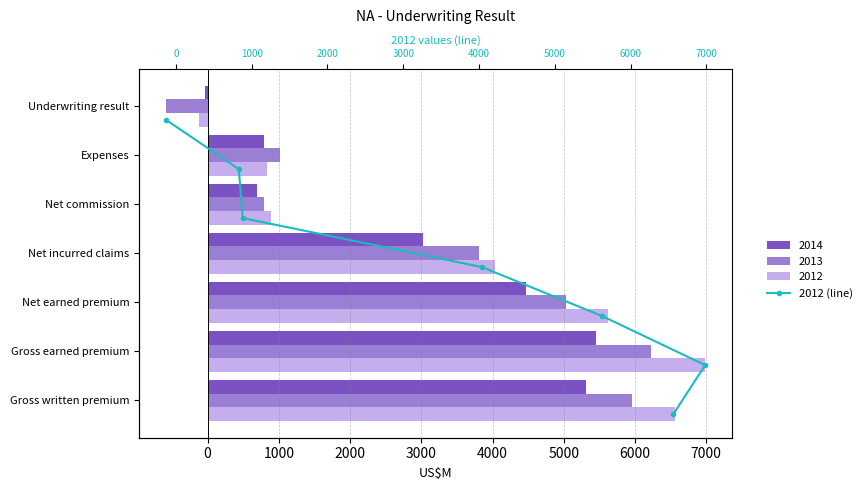

What is the lowest value of the 2013 series?

-580